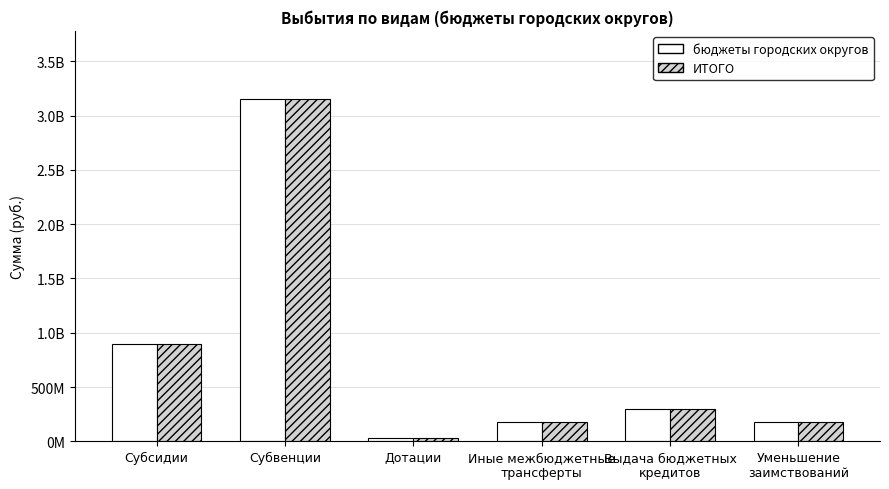

At which label does ИТОГО first exceed 300000000?

Субсидии